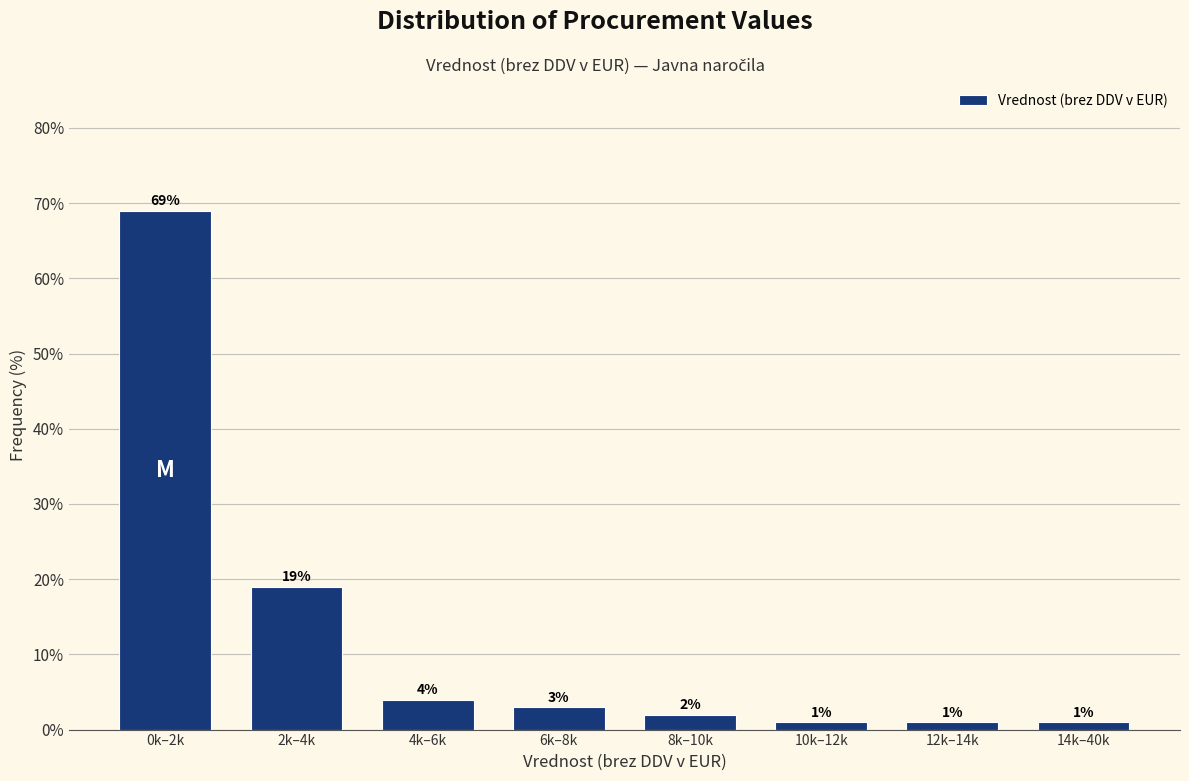

Reading right to left, extract all data points from this chart.

1	1	1	2	3	4	19	69